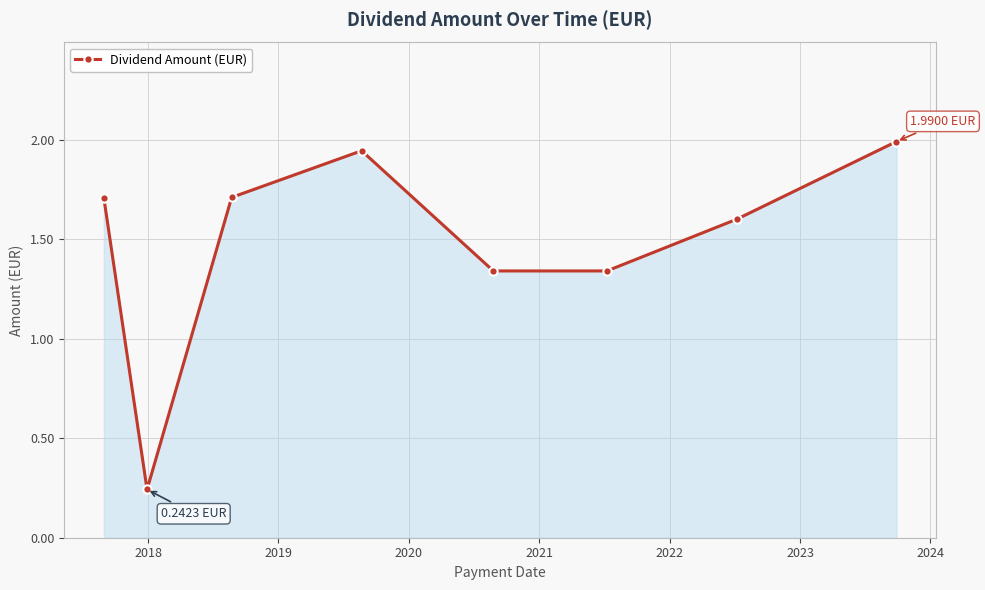

How many lines are shown in the chart?

1